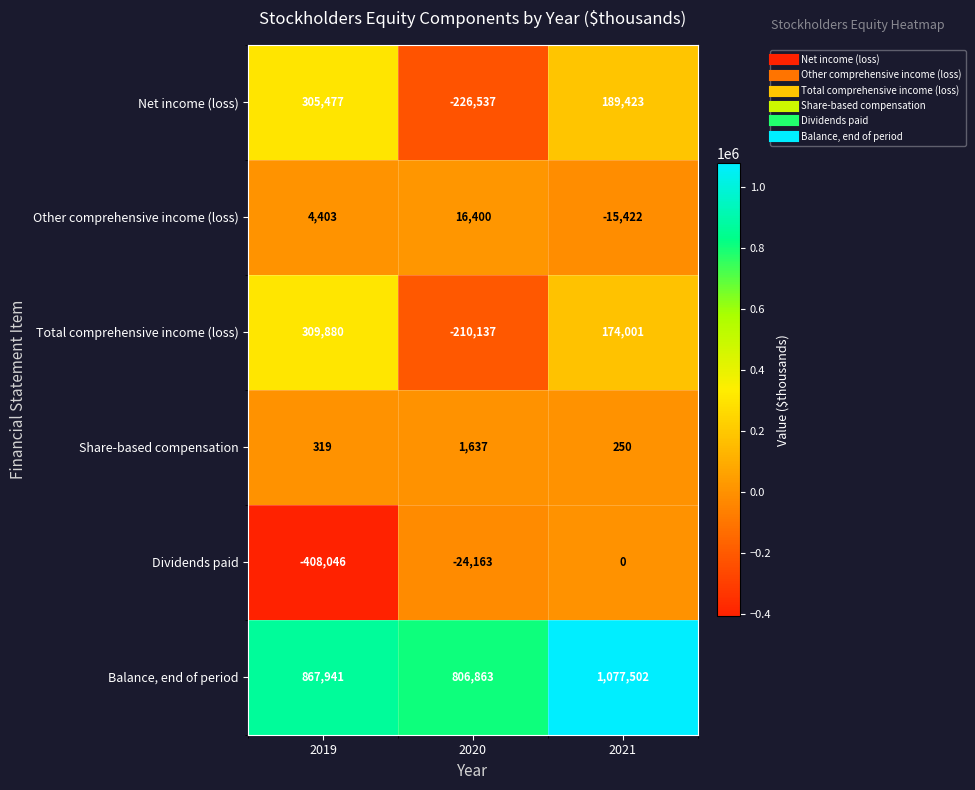

What is the average value of the Share-based compensation series?

735